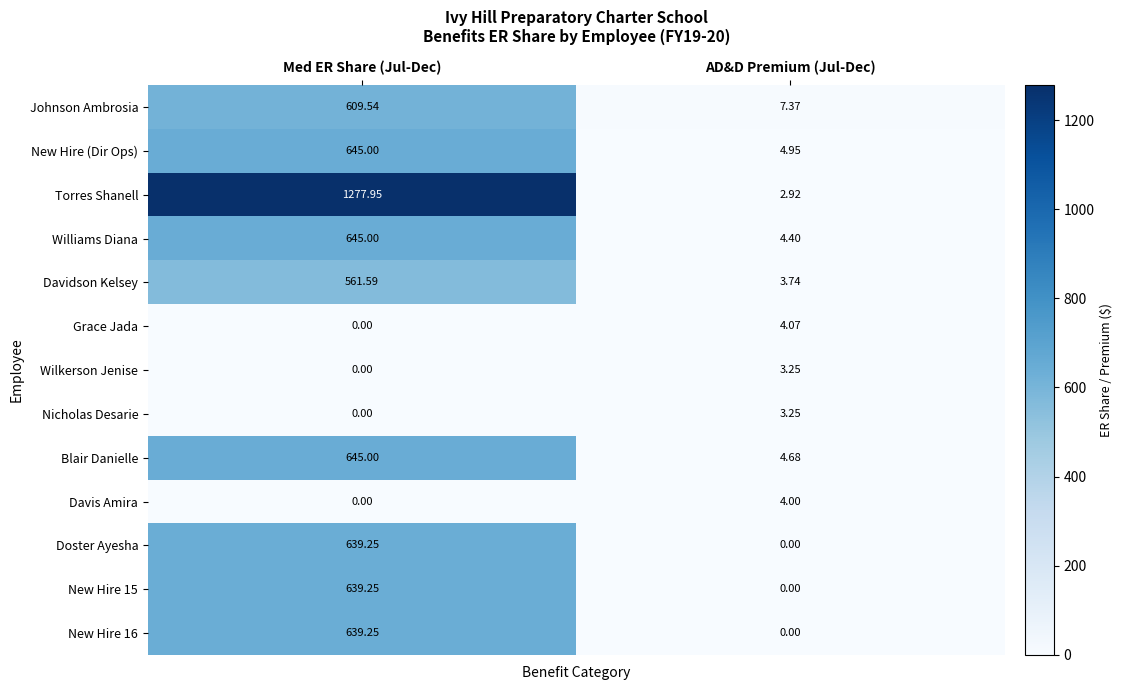

What is the total value across all series at Med ER Share (Jul-Dec)?

6301.8